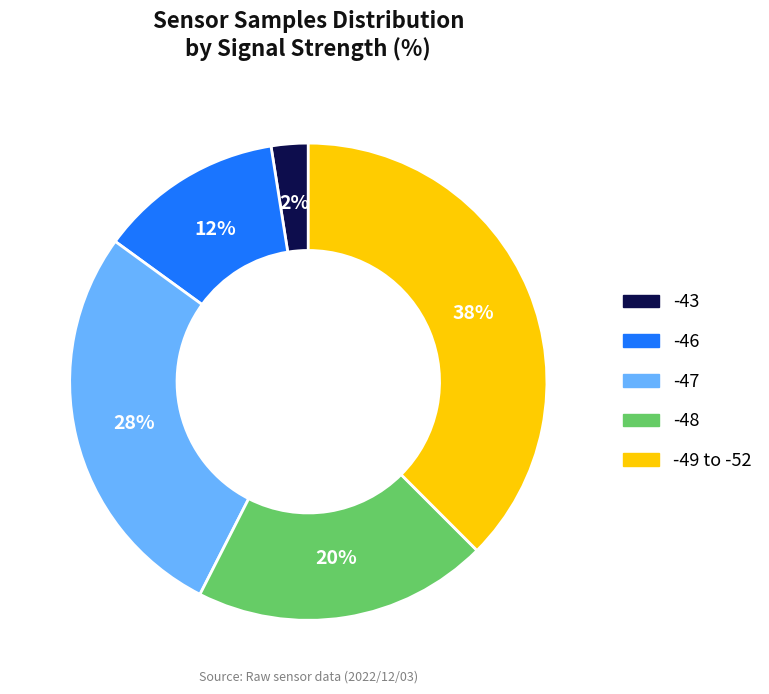

Does any single category account for the majority?

No